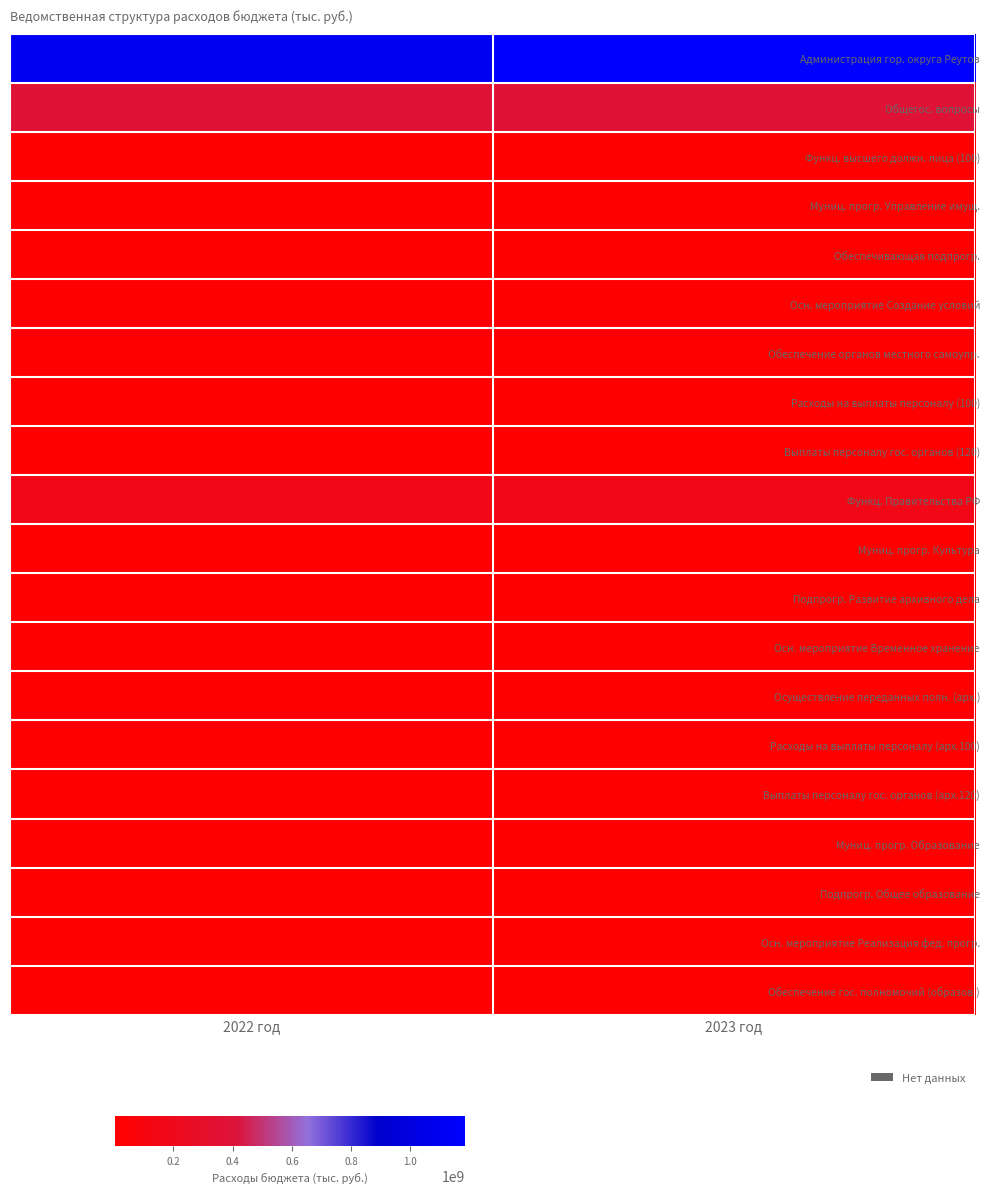

Which series has the largest total across all categories?

Администрация гор. округа Реутов